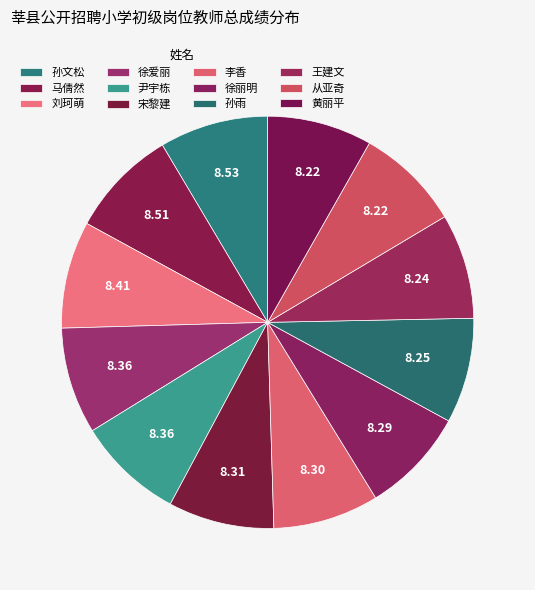

What portion of the pie excludes 黄丽平?

91.8%